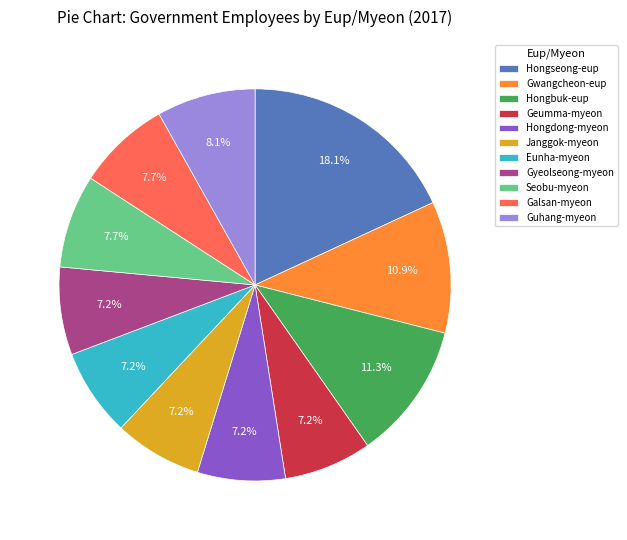

How many slices are in this pie chart?

11